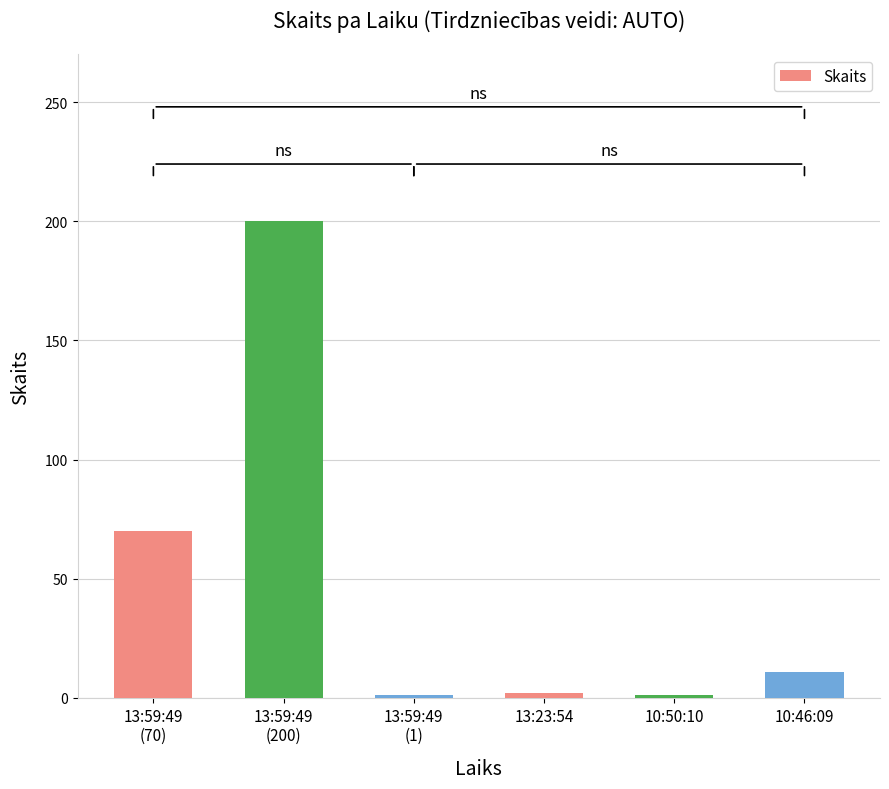

What is the label of the 4th bar from the left?

13:23:54